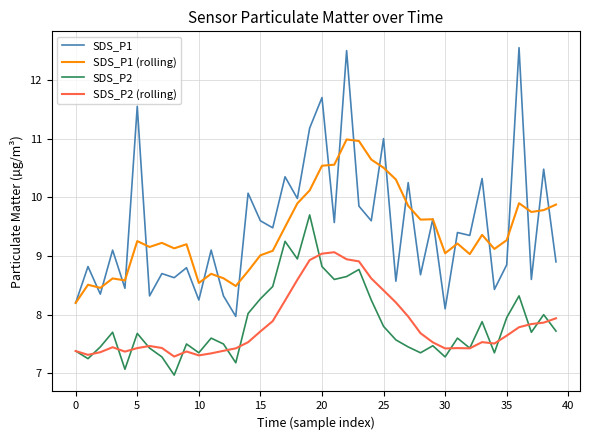

Rank the series by their maximum value, from lowest to highest.

SDS_P2 (rolling), SDS_P2, SDS_P1 (rolling), SDS_P1